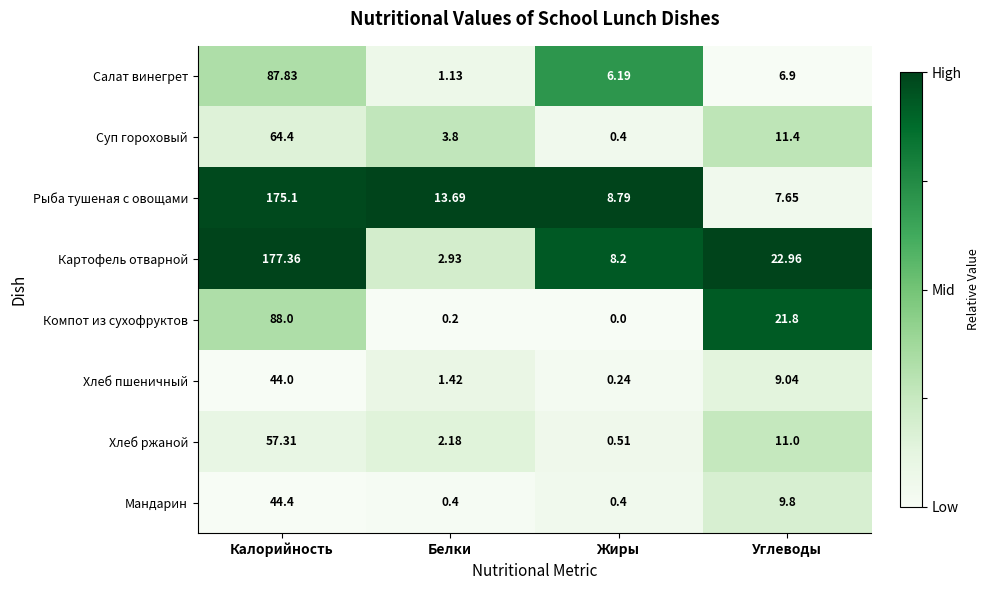

Where does the Мандарин series first go above 9?

Калорийность